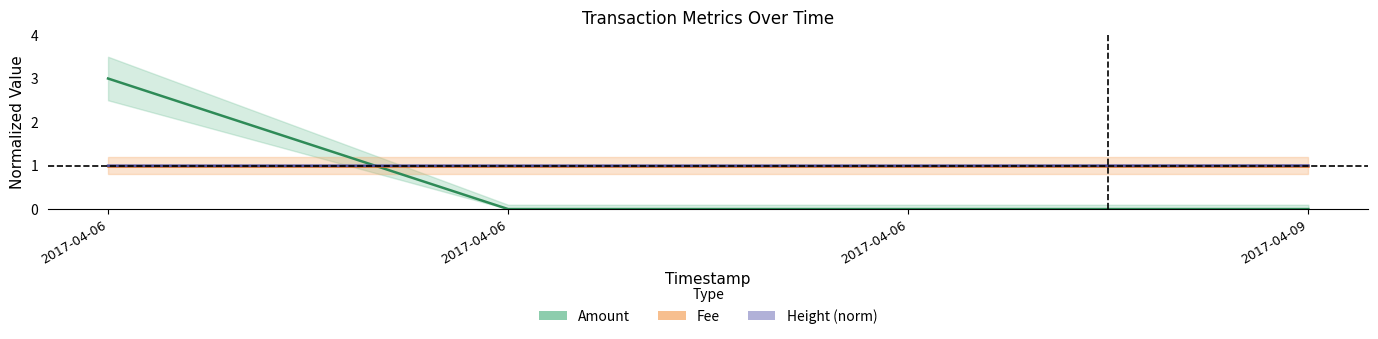

Which series changed the most between 2017-04-06 and 2017-04-06?

Amount